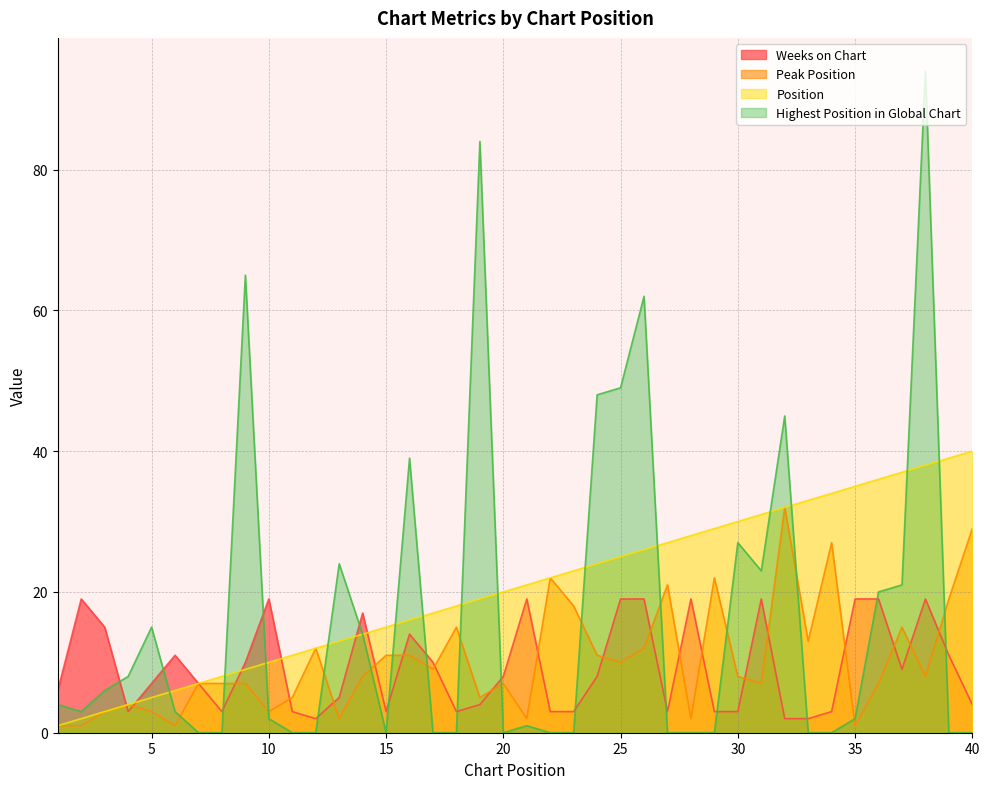

What is the maximum value for Peak Position?

32